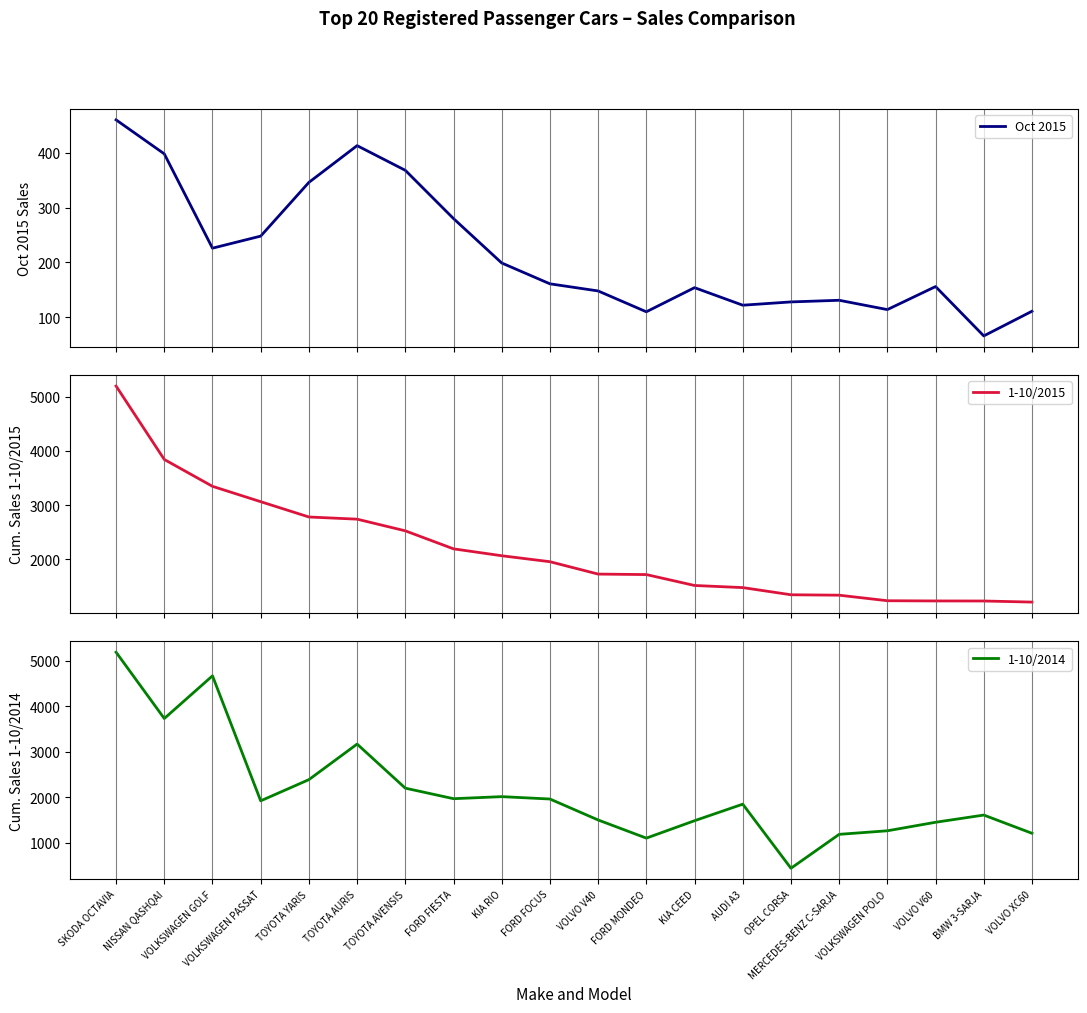

What is the difference between the highest and lowest values at FORD FIESTA?

1915